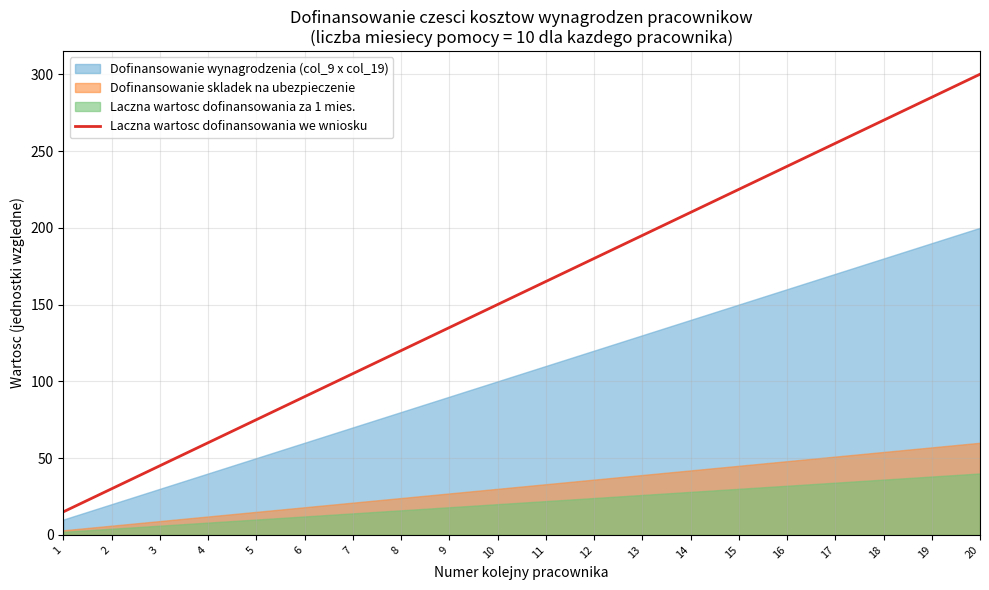

Rank the categories by value from lowest to highest.

1, 2, 3, 4, 5, 6, 7, 8, 9, 10, 11, 12, 13, 14, 15, 16, 17, 18, 19, 20